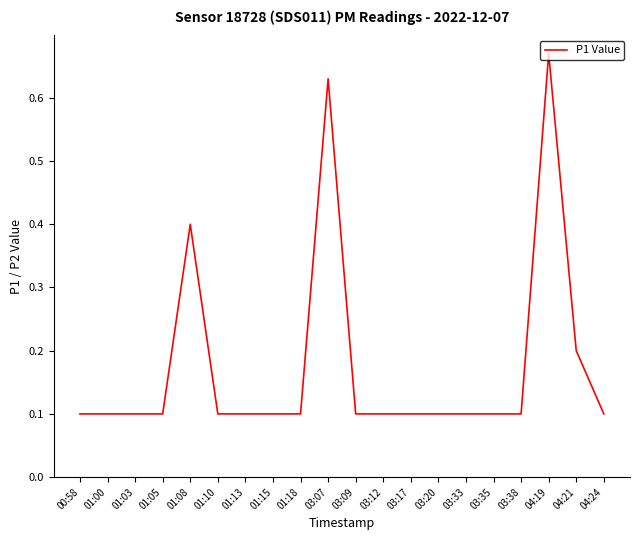

What is the average value?

0.2